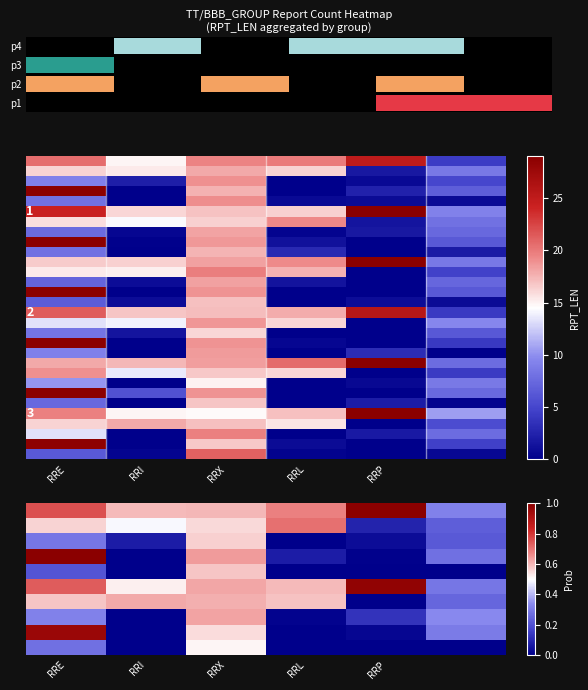

At how many categories does at least one series exceed 15?

5